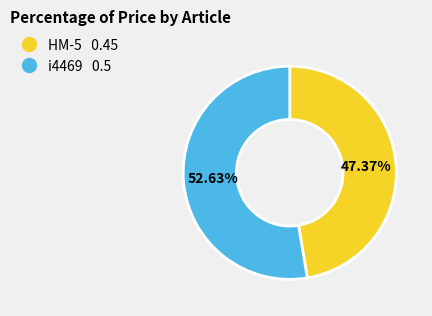

True or false: i4469 accounts for 46% of the total.

False